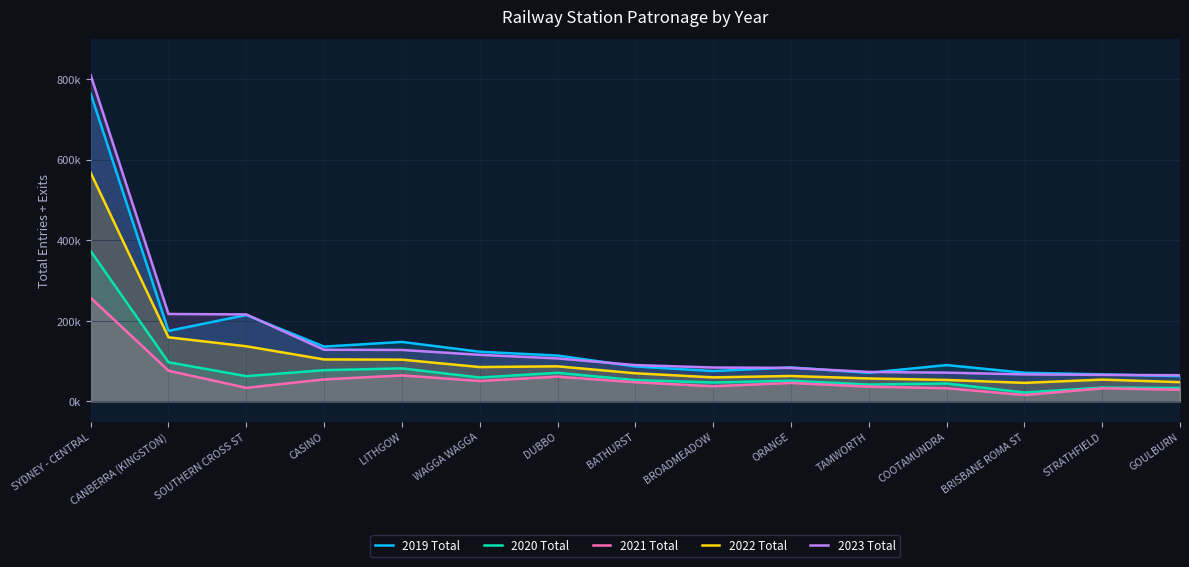

Reading left to right, list all the values displayed in this chart.

2019 Total: 763886	175032	214394	136049	147607	123229	113810	86723	75345	84278	70940	90126	71070	67081	62626
2020 Total: 373061	97139	62536	77452	81961	59191	70900	52864	46875	51254	41788	44449	21915	34241	33217
2021 Total: 257175	76111	33605	54521	64436	50627	61324	47468	37439	45775	36550	32690	15706	32300	28984
2022 Total: 567651	159066	136824	104153	103595	85240	87005	69812	59595	63015	56889	53211	45981	54016	47767
2023 Total: 810143	216988	215884	128234	127705	115575	106635	90089	84102	83197	73051	71339	67052	65839	64916